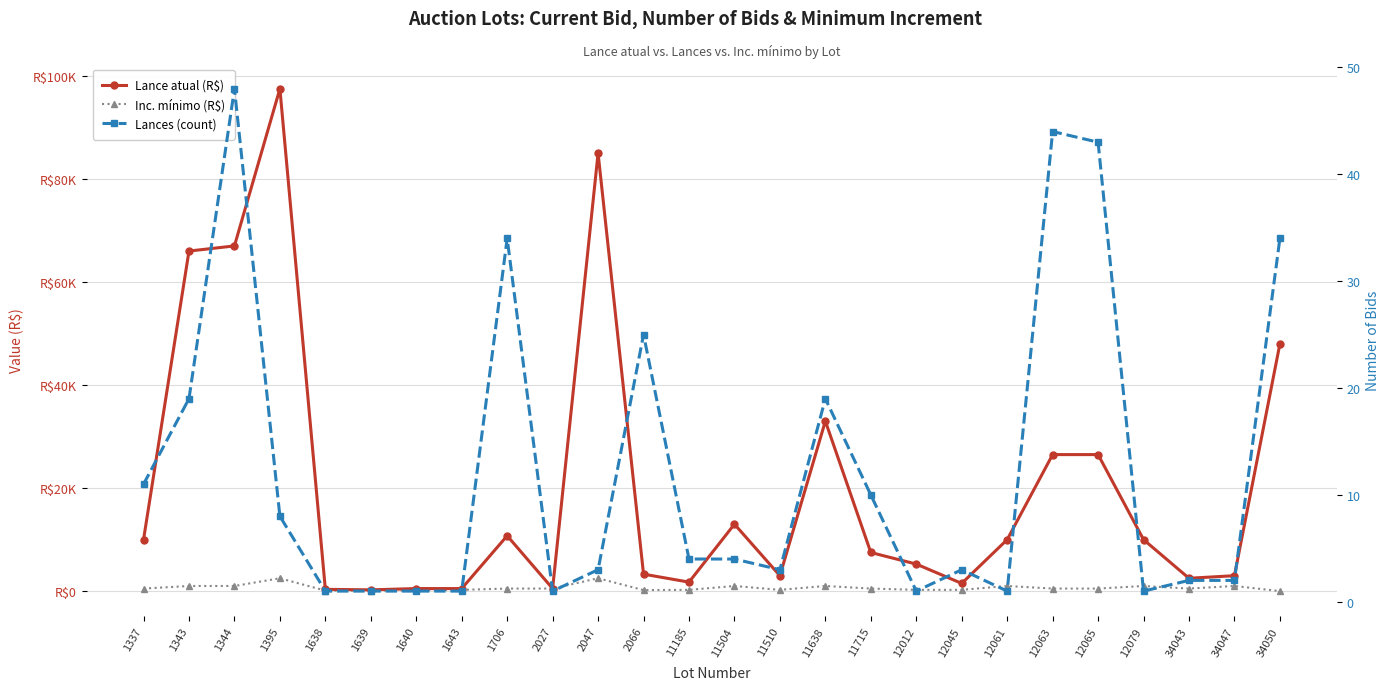

What is the spread (max minus min) of values at 34050?

47990